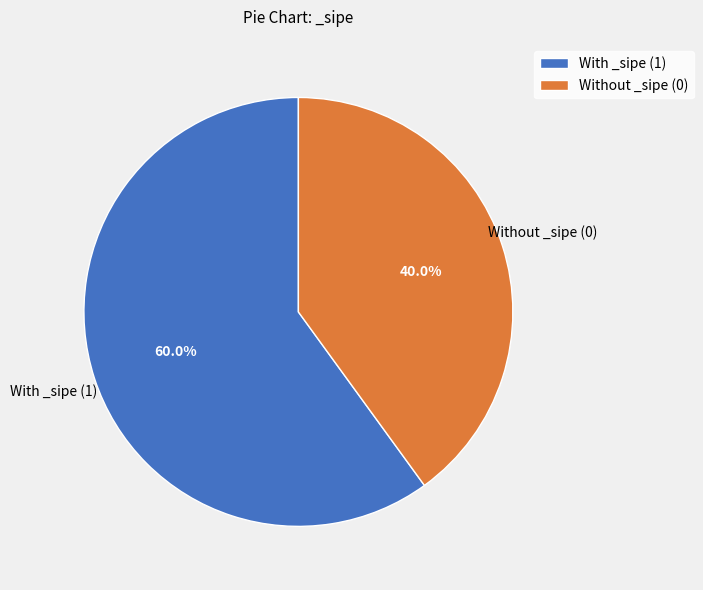

What is the smallest slice in the pie chart?

Without _sipe (0)